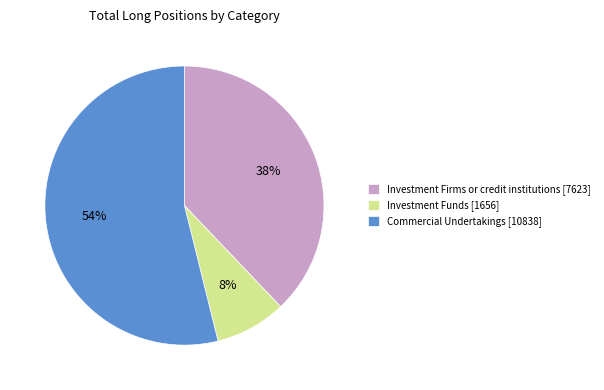

Approximately how many times larger is the value at Investment Firms or credit institutions [7623] compared to Commercial Undertakings [10838]?

0.7